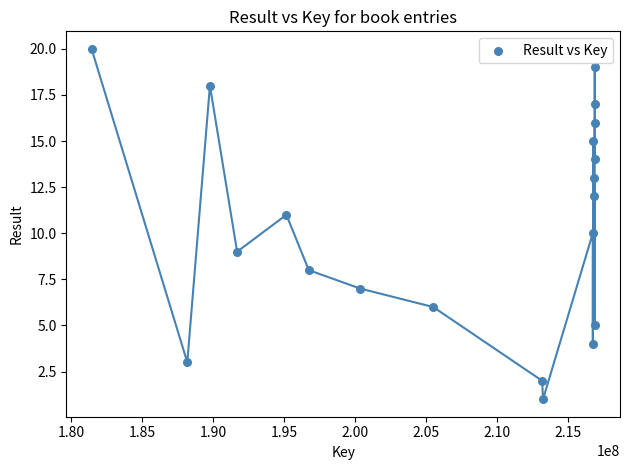

What is the range of X values (max minus min)?

35476424